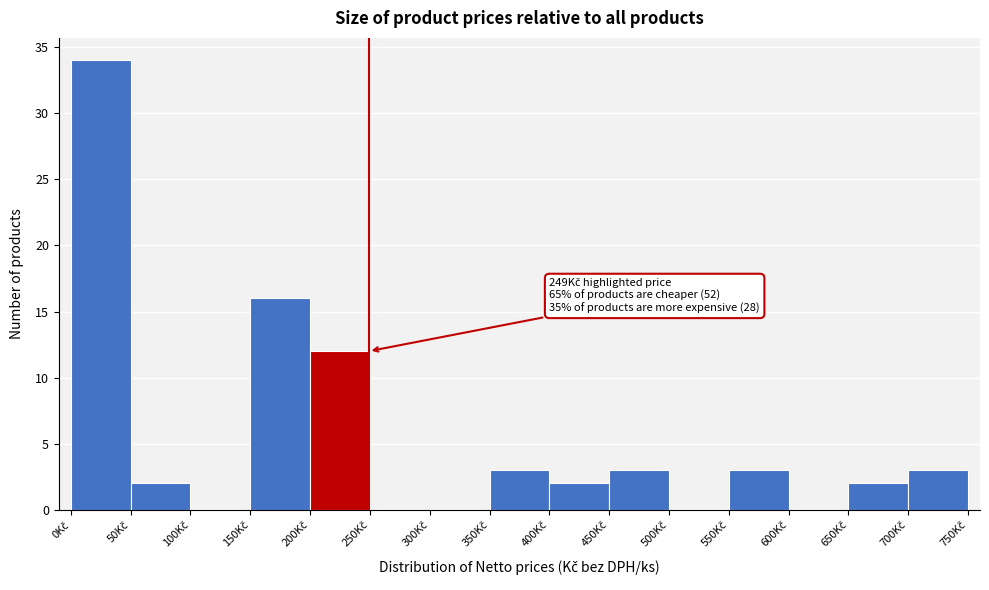

Over which range of the x-axis is the bar tallest?

0 to 50